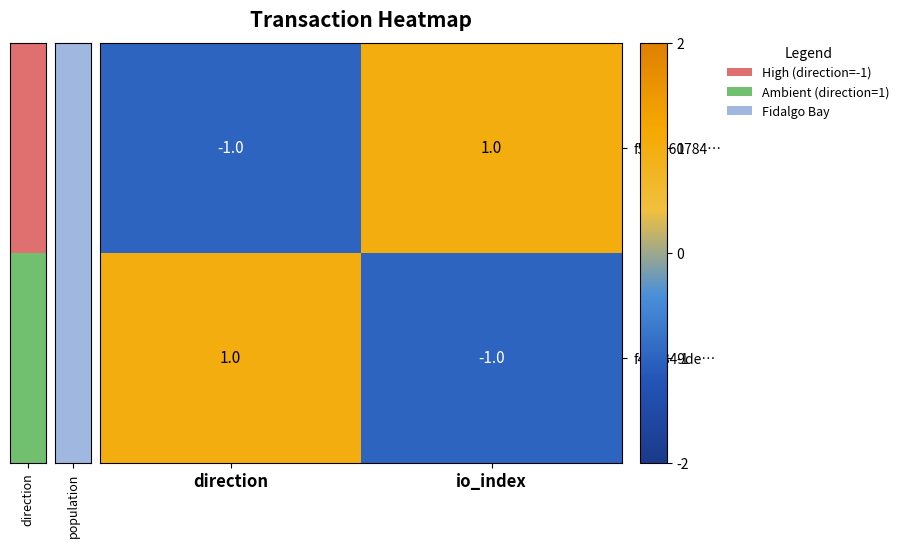

What is the smallest value displayed?

-1